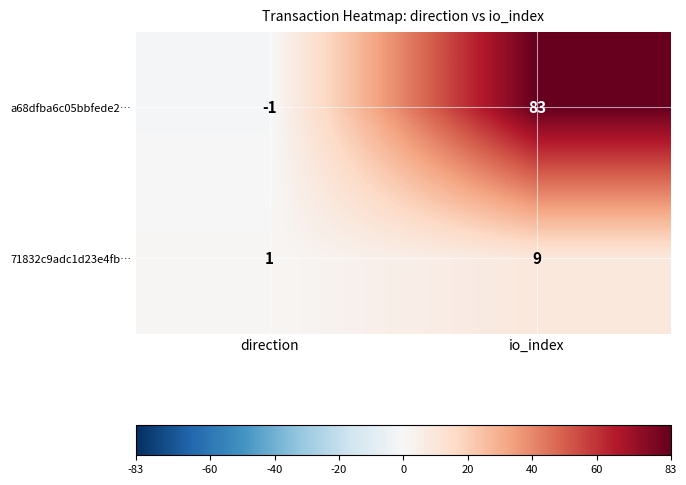

How many positive values does the a68dfba6c05bbfede2… series have?

1